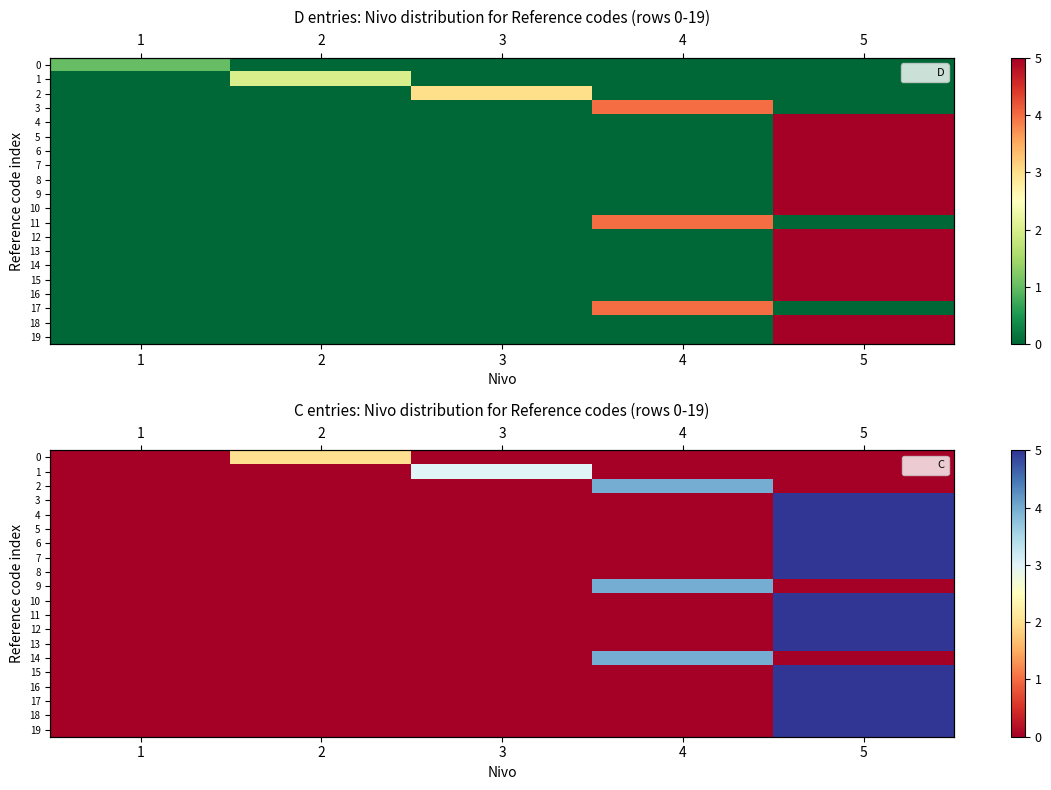

At 5, list the series in order from largest to smallest.

3, 4, 5, 6, 7, 8, 10, 11, 12, 13, 15, 16, 17, 18, 19, 0, 1, 2, 9, 14